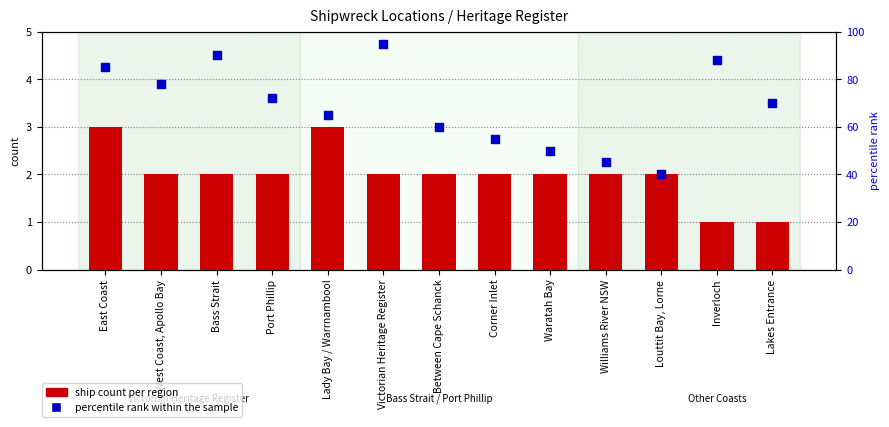

At which category is the sum across all series the highest?

Victorian Heritage Register